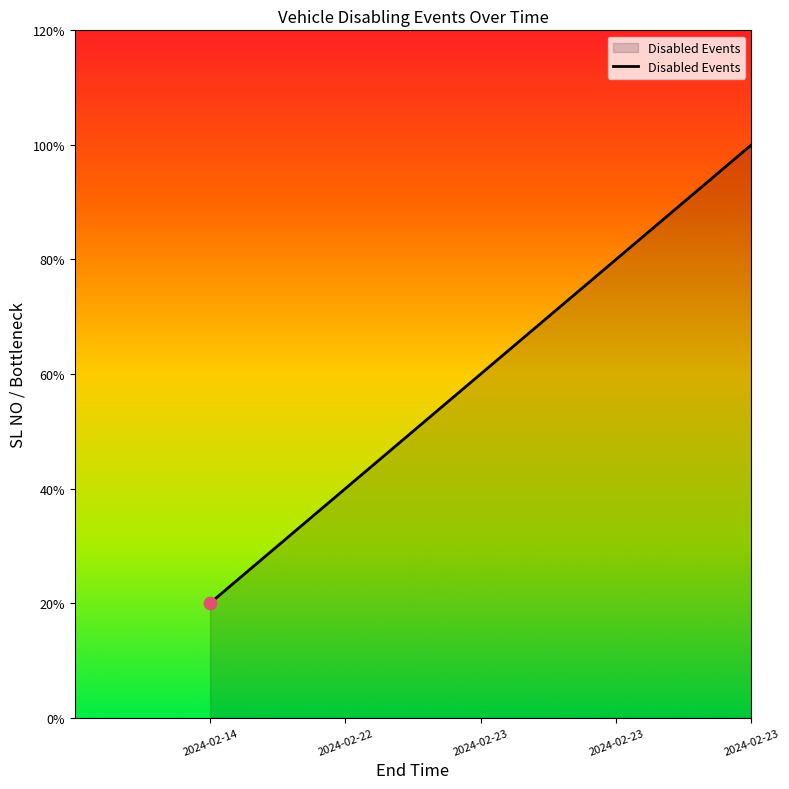

What is the change in value from 2024-02-23 to 2024-02-23?

+2